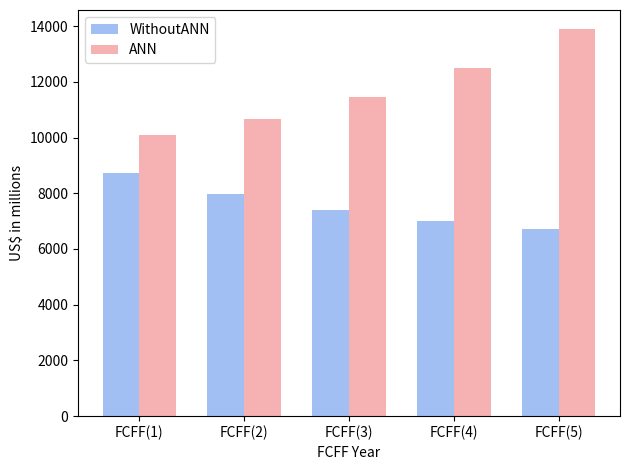

Reading right to left, list all the values displayed in this chart.

WithoutANN: 6725	7001	7409	7972	8723
ANN: 13883	12504	11447	10654	10084